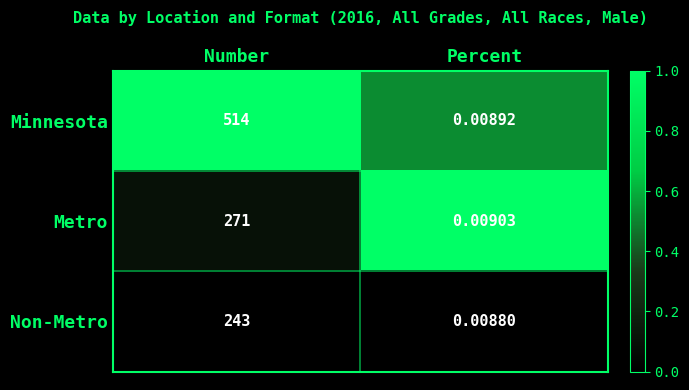

Which label corresponds to the largest value in the chart?

Number